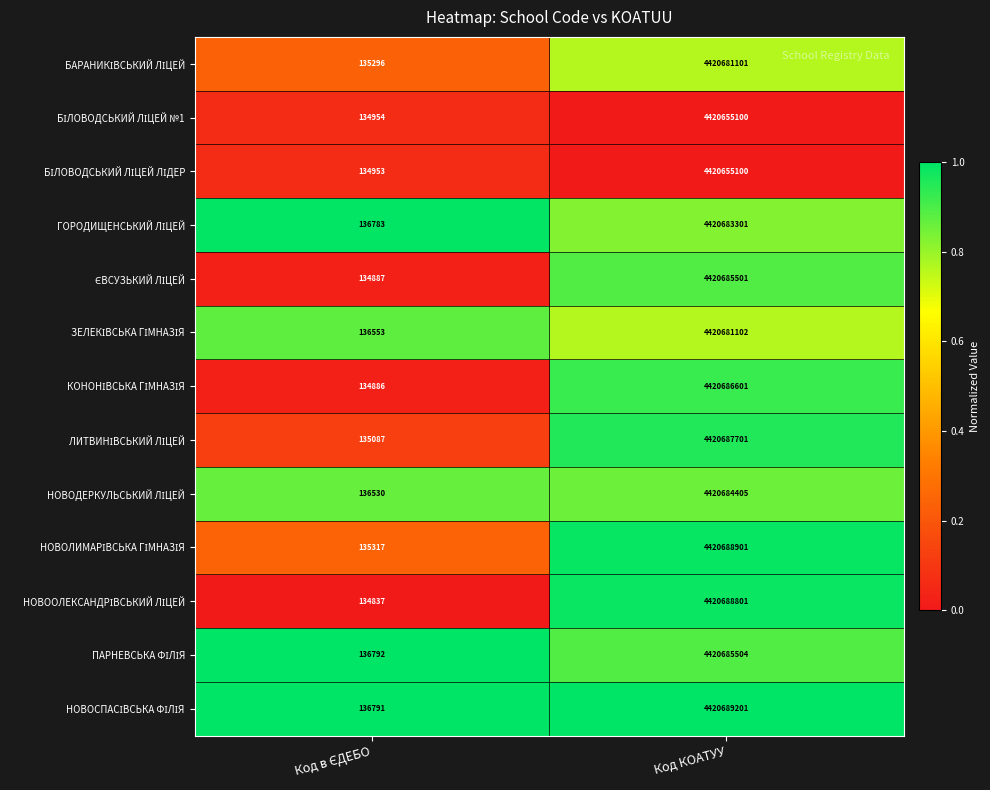

At which category is the sum across all series the highest?

Код КОАТУУ